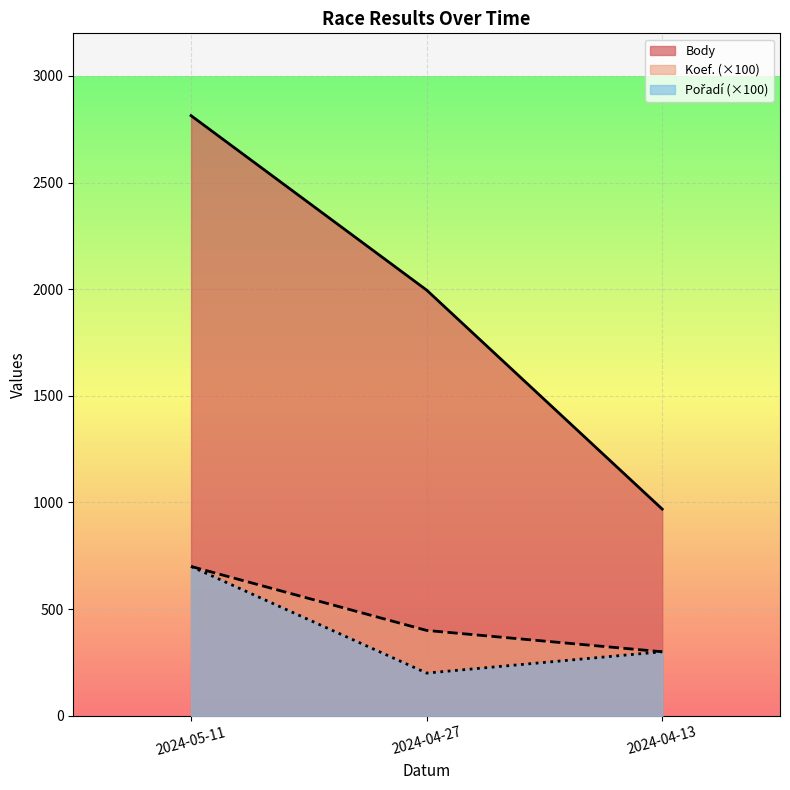

At which label does Koef. first exceed 400?

2024-05-11